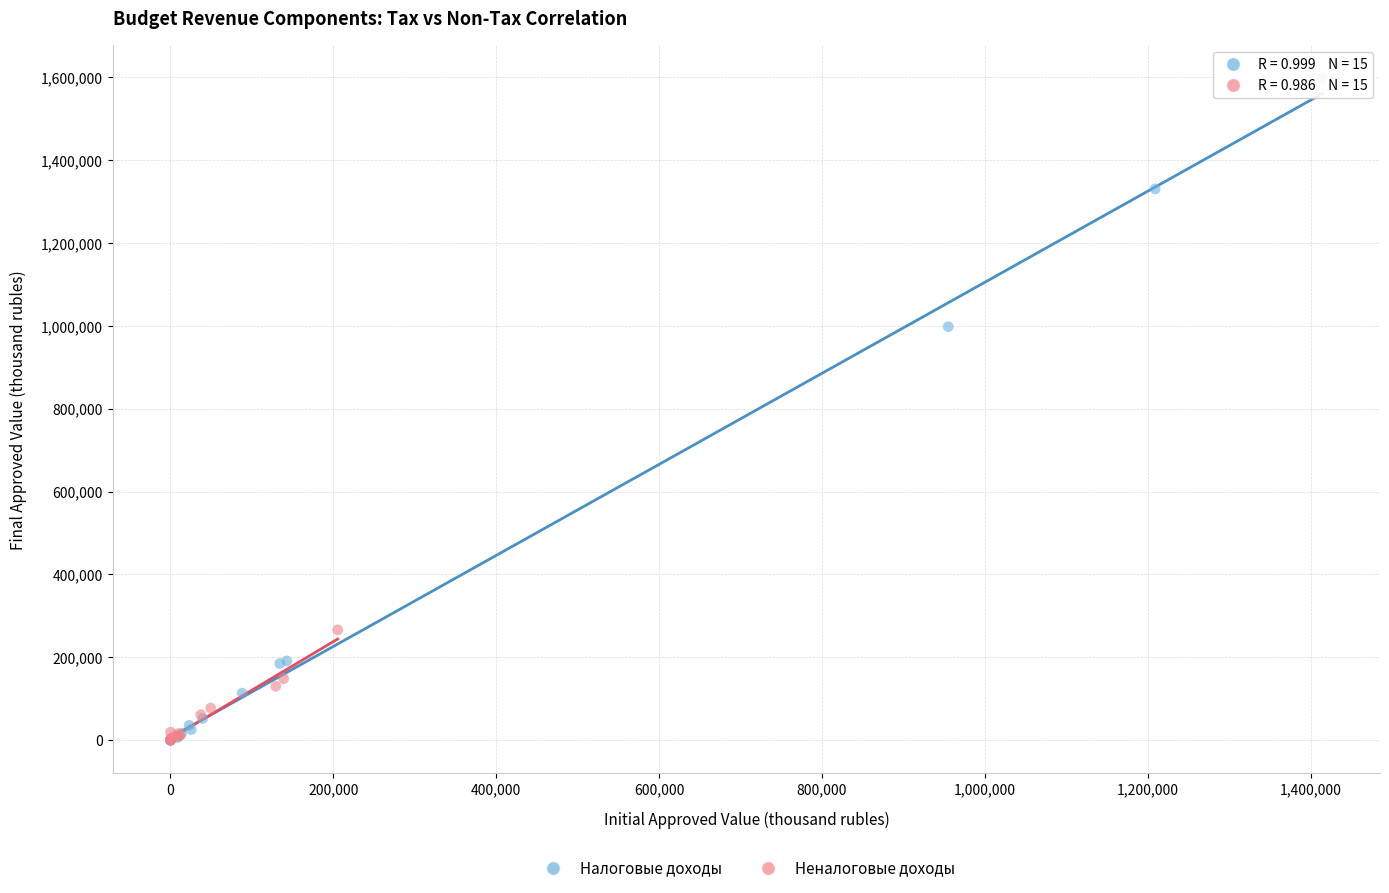

Which series has the widest spread of Y values?

Налоговые доходы